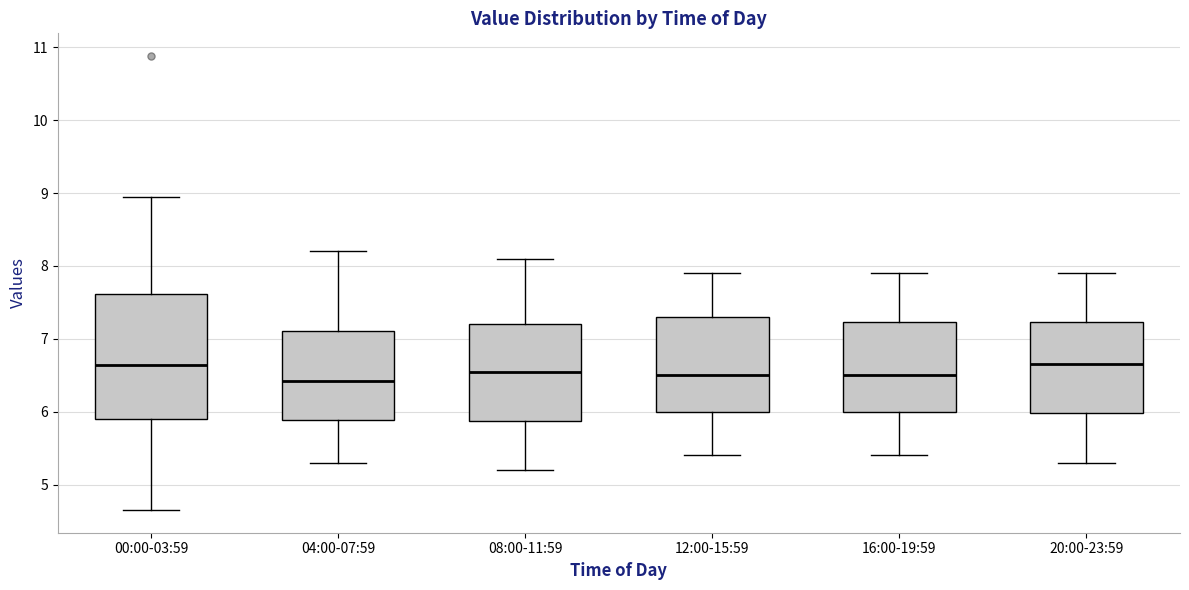

Reading left to right, read every box against the y-axis: the position of its median line, the range the box covers, and the ends of its whiskers. The values are not printed on the chart, so give them approximately, as read against the axis.

00:00-03:59: median 6.6, box 5.9 to 7.6, whiskers 4.7 to 9.0
04:00-07:59: median 6.4, box 5.9 to 7.1, whiskers 5.3 to 8.2
08:00-11:59: median 6.6, box 5.9 to 7.2, whiskers 5.2 to 8.1
12:00-15:59: median 6.5, box 6.0 to 7.3, whiskers 5.4 to 7.9
16:00-19:59: median 6.5, box 6.0 to 7.2, whiskers 5.4 to 7.9
20:00-23:59: median 6.7, box 6.0 to 7.2, whiskers 5.3 to 7.9